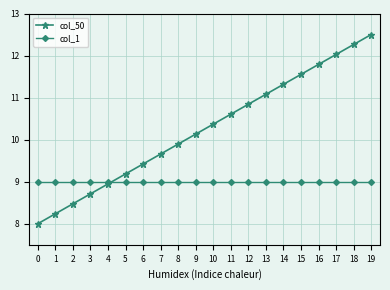

What is the difference between the maximum and second lowest values in the col_50 series?

4.3